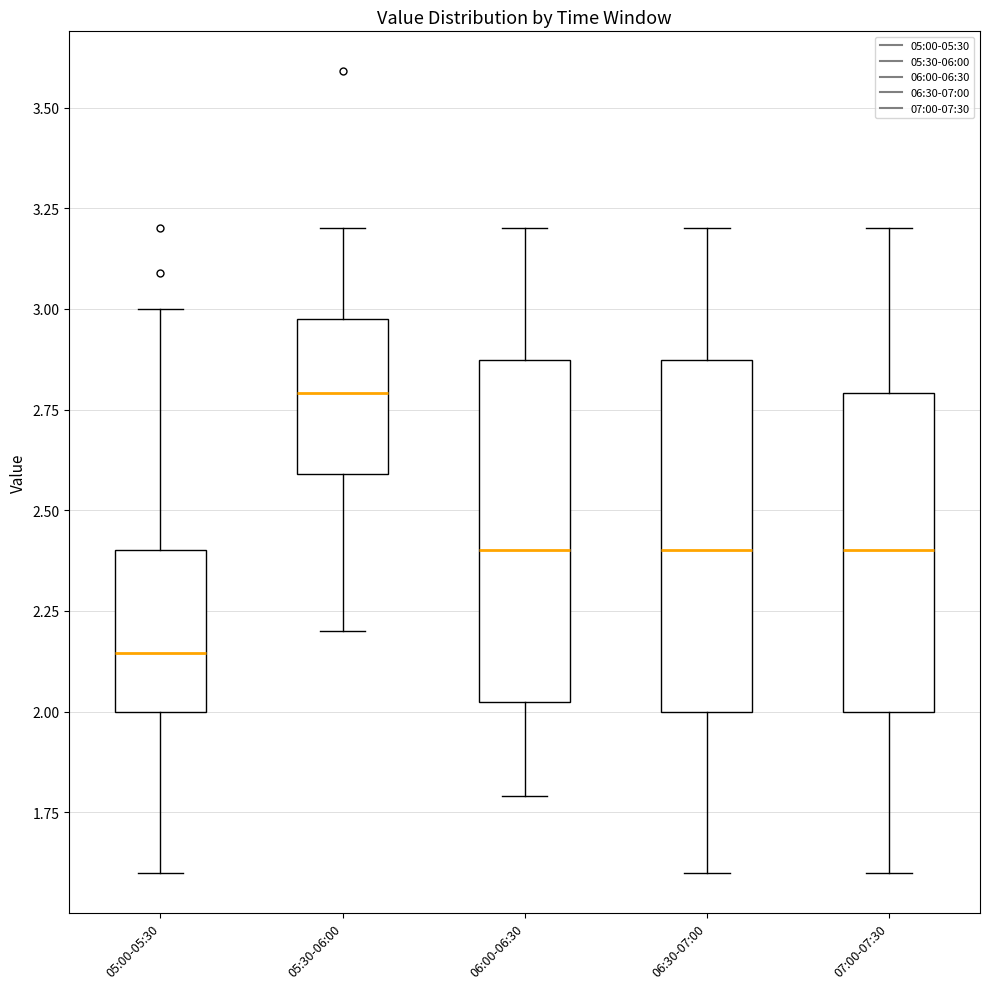

Reading left to right, read every box against the y-axis: the position of its median line, the range the box covers, and the ends of its whiskers. The values are not printed on the chart, so give them approximately, as read against the axis.

05:00-05:30: median 2.15, box 2.00 to 2.40, whiskers 1.60 to 3.00
05:30-06:00: median 2.80, box 2.60 to 3.00, whiskers 2.20 to 3.20
06:00-06:30: median 2.40, box 2.00 to 2.85, whiskers 1.80 to 3.20
06:30-07:00: median 2.40, box 2.00 to 2.85, whiskers 1.60 to 3.20
07:00-07:30: median 2.40, box 2.00 to 2.80, whiskers 1.60 to 3.20